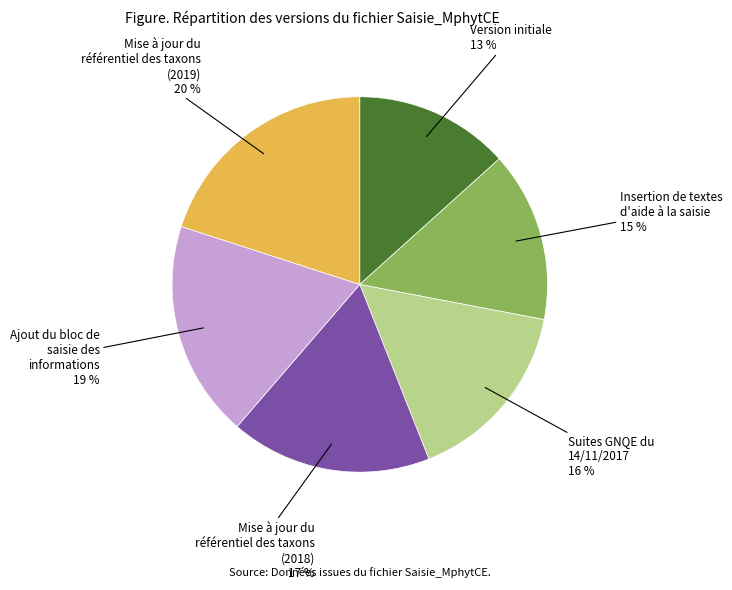

Is there any slice that represents more than half of the pie?

No